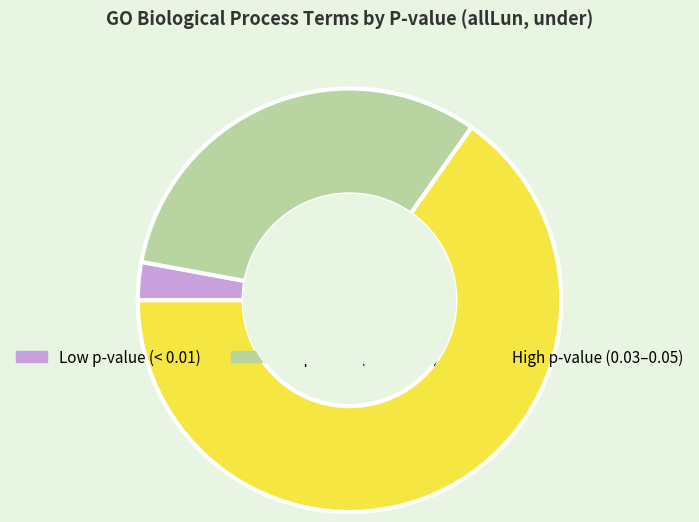

Is cellular macromolecule localization the majority of the pie?

No